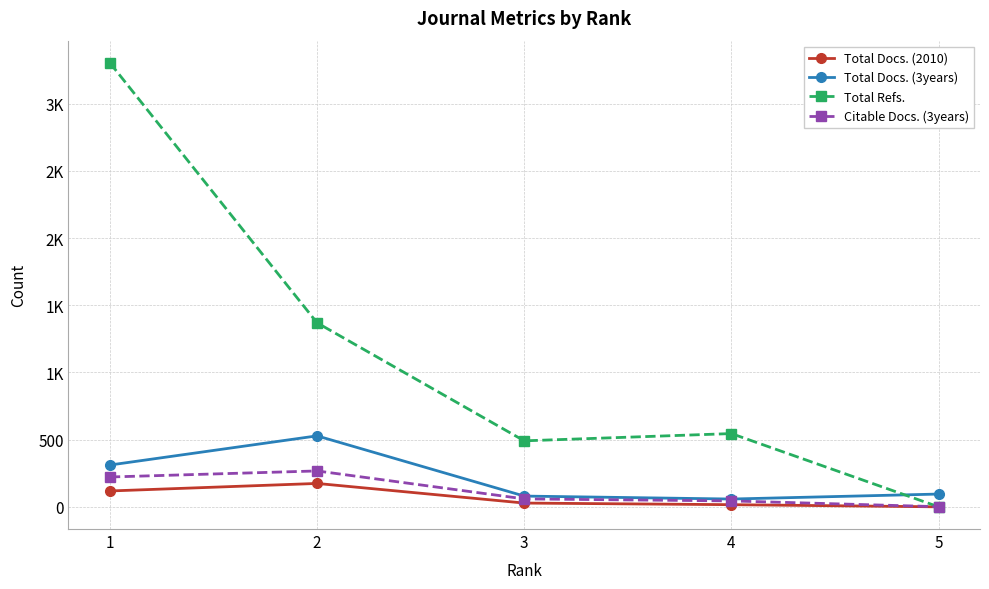

What are all the series names shown in the legend?

Total Docs. (2010), Total Docs. (3years), Total Refs., Citable Docs. (3years)